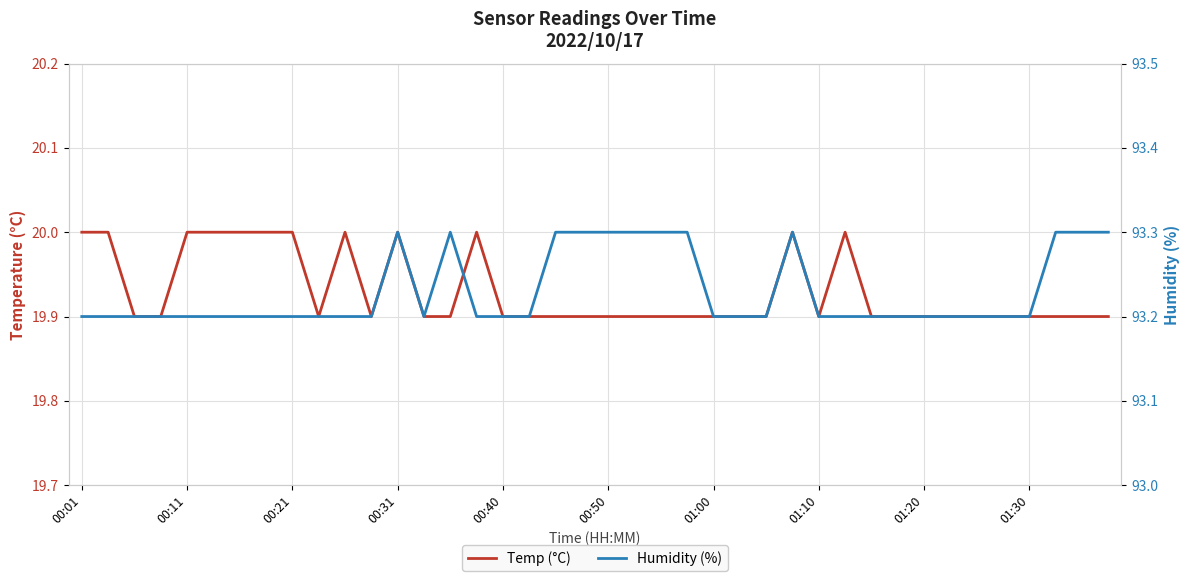

True or false: Temp (°C) and Humidity (%) cross at least once.

False